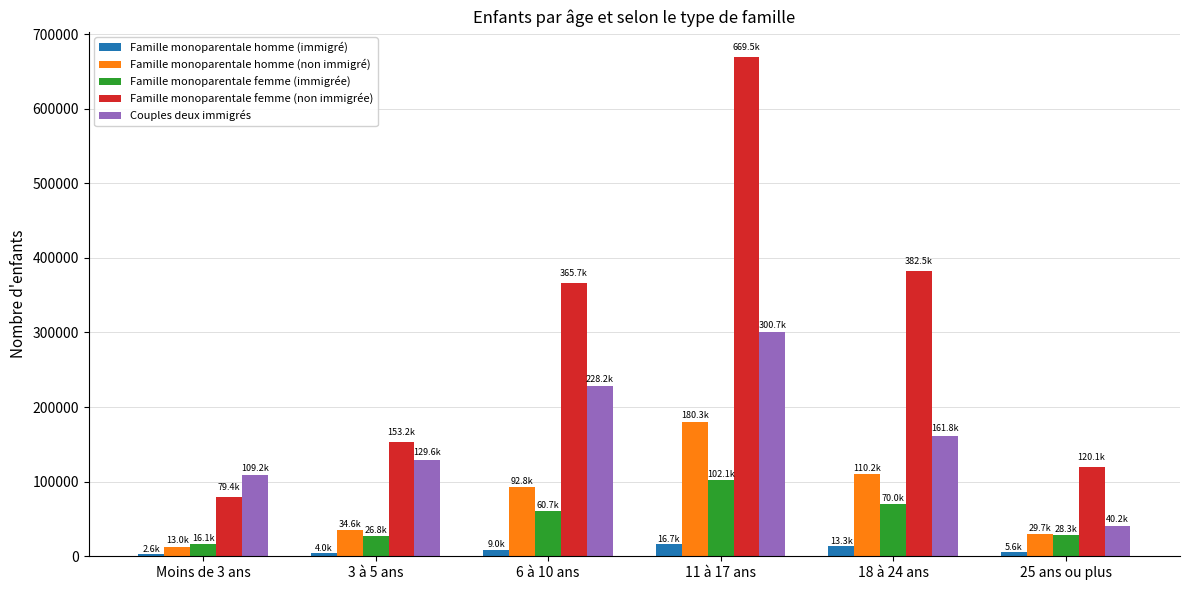

At which label does Famille monoparentale femme (non immigrée) reach its minimum?

Moins de 3 ans